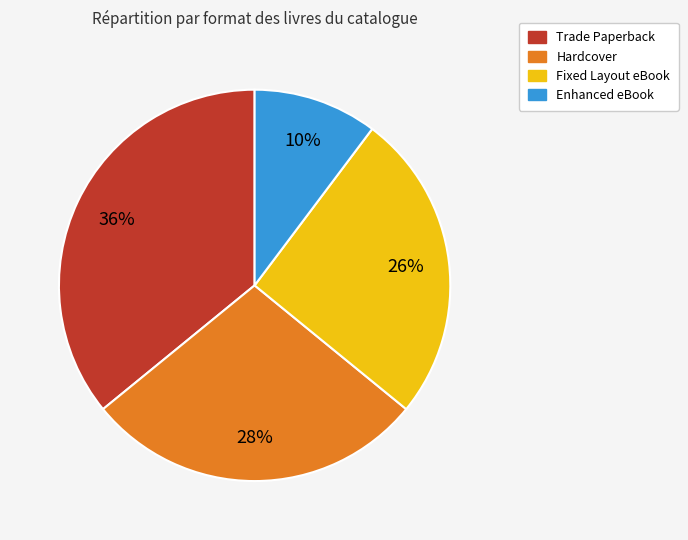

How many segments does this pie chart have?

4